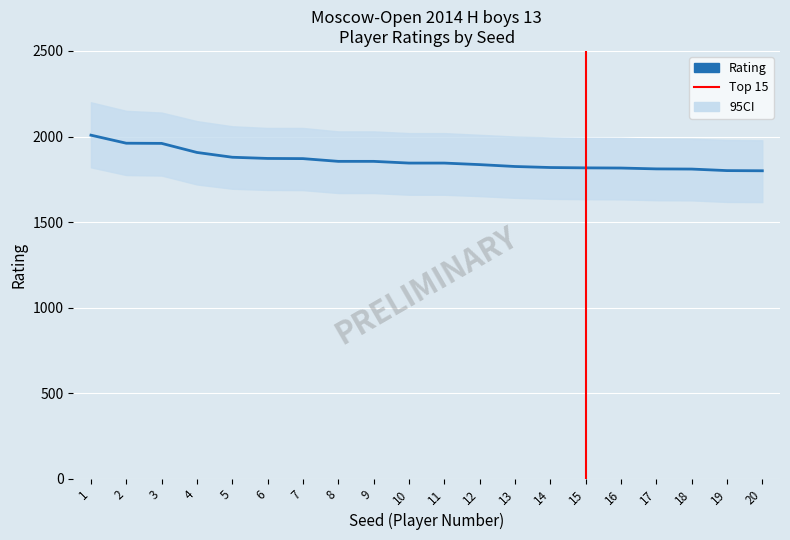

What is the minimum value shown in the chart?

1800